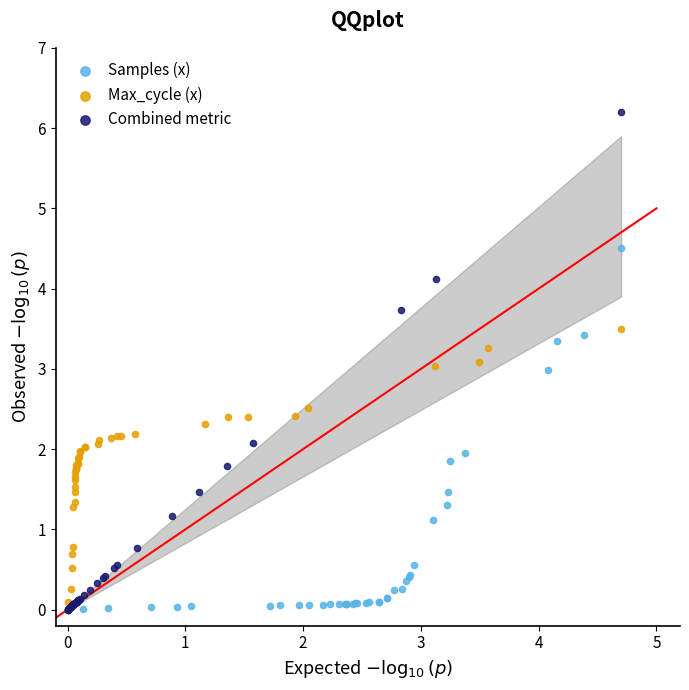

Which series has the widest spread of Y values?

Combined metric